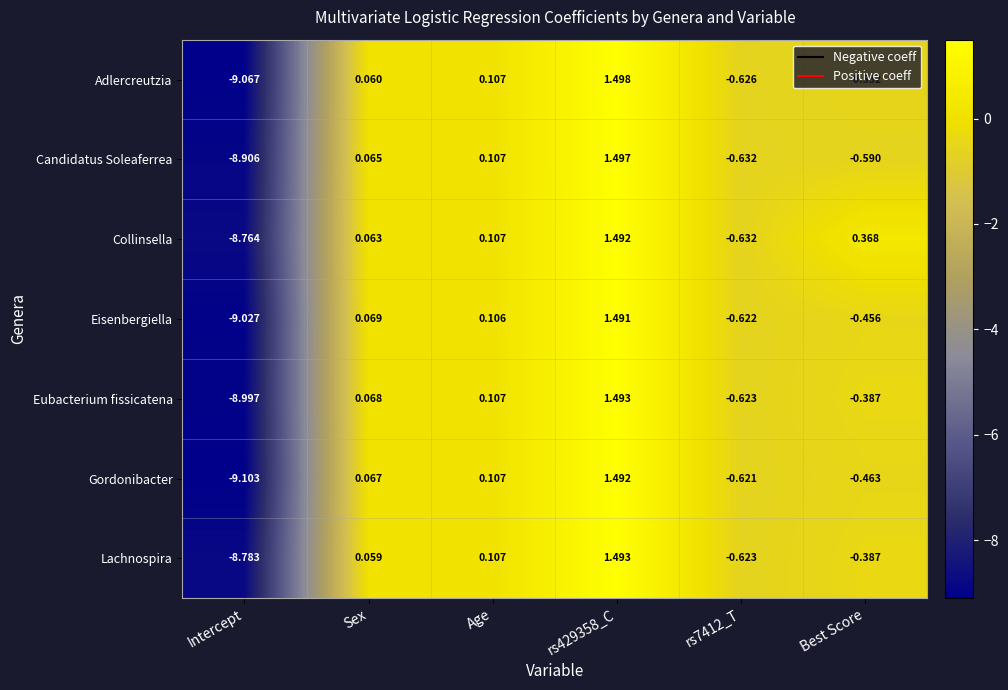

Which category has the lowest value in the Candidatus Soleaferrea series?

Intercept